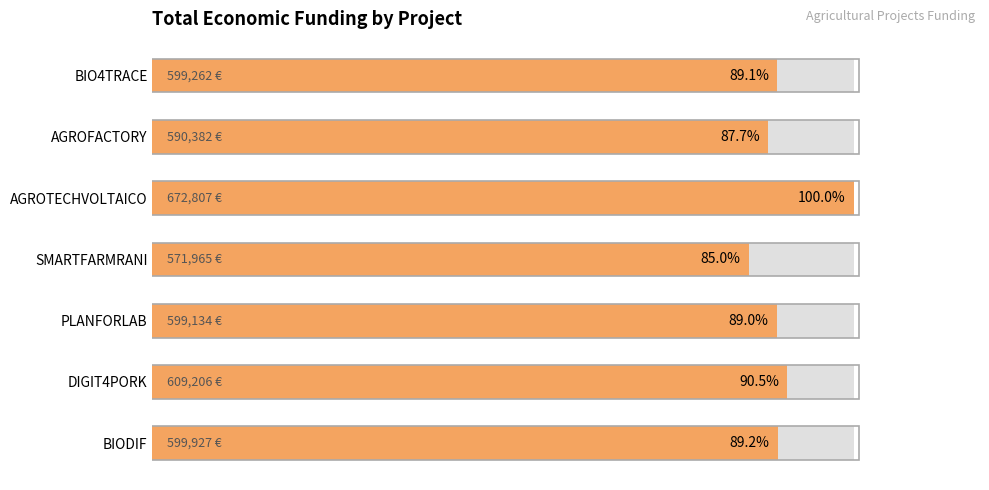

Reading left to right, transcribe all the data shown in this chart.

599262	590382	672807	571965	599134	609206	599927